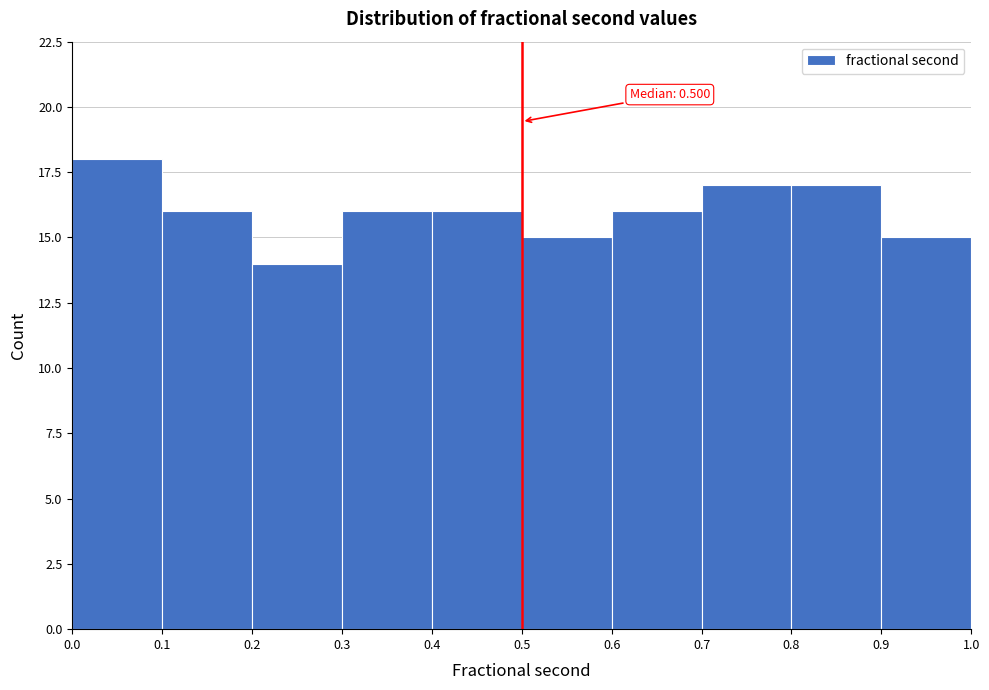

Over which range of the x-axis is the bar tallest?

0.0 to 0.1